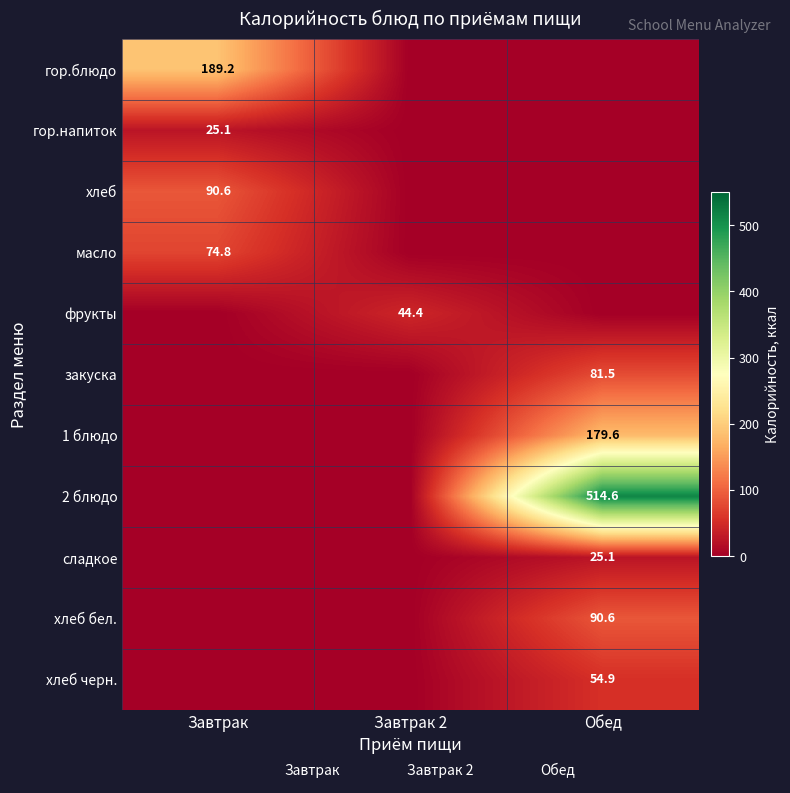

What is the average value of the Завтрак 2 series?

4.0